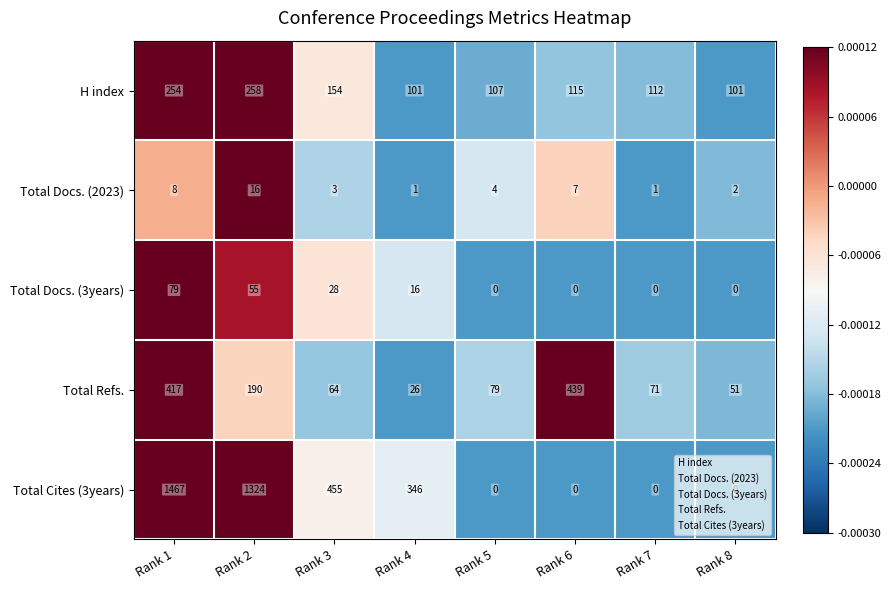

The value of Total Docs. (2023) at Rank 8 is 2. True or false?

True